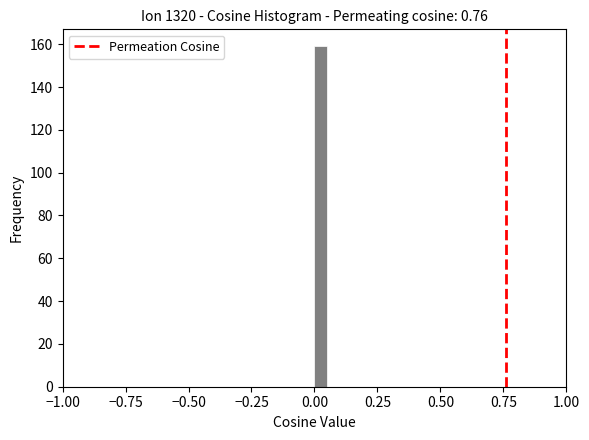

Read against the x-axis, roughly where is the centre of the tallest bar?

0.05